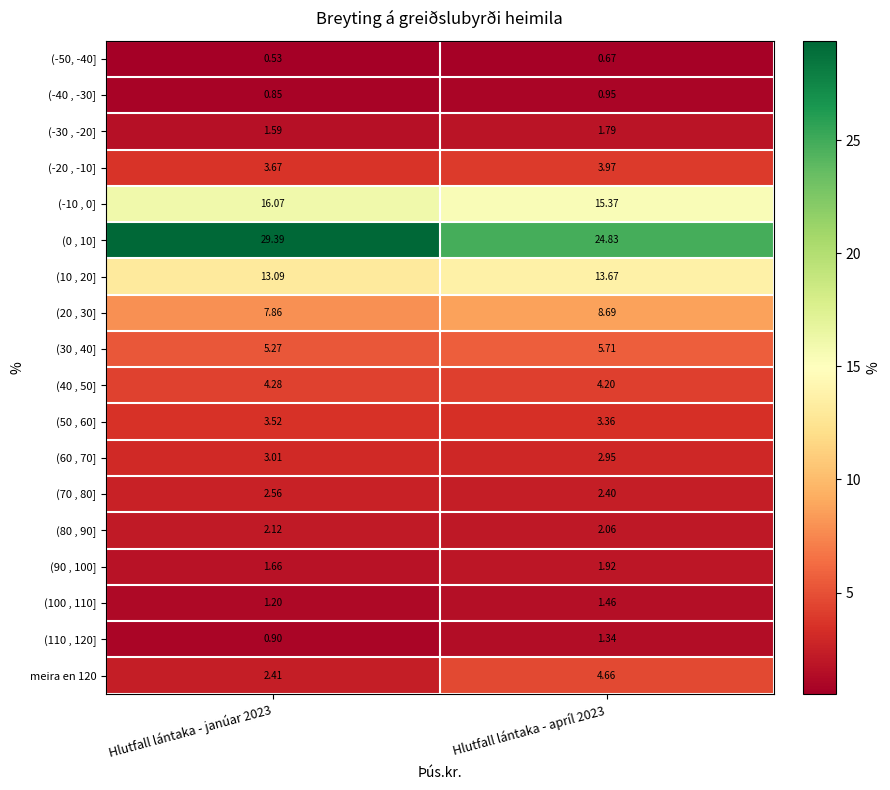

Rank the series by their maximum value, from lowest to highest.

(-50, -40], (-40 , -30], (110 , 120], (100 , 110], (-30 , -20], (90 , 100], (80 , 90], (70 , 80], (60 , 70], (50 , 60], (-20 , -10], (40 , 50], meira en 120, (30 , 40], (20 , 30], (10 , 20], (-10 , 0], (0 , 10]